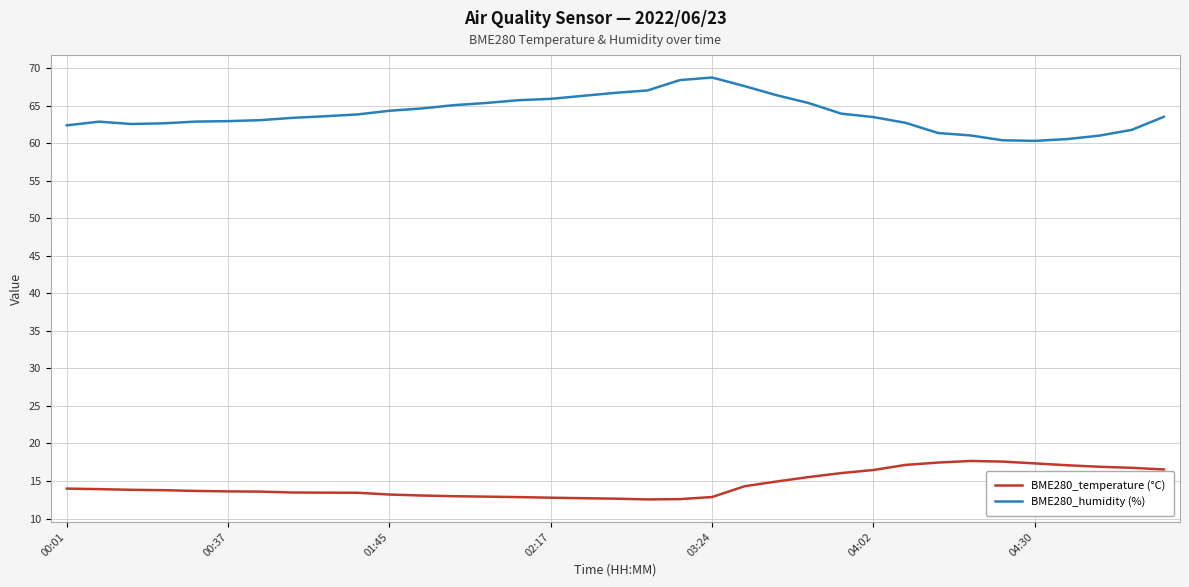

What is the minimum value shown in the chart?

12.6